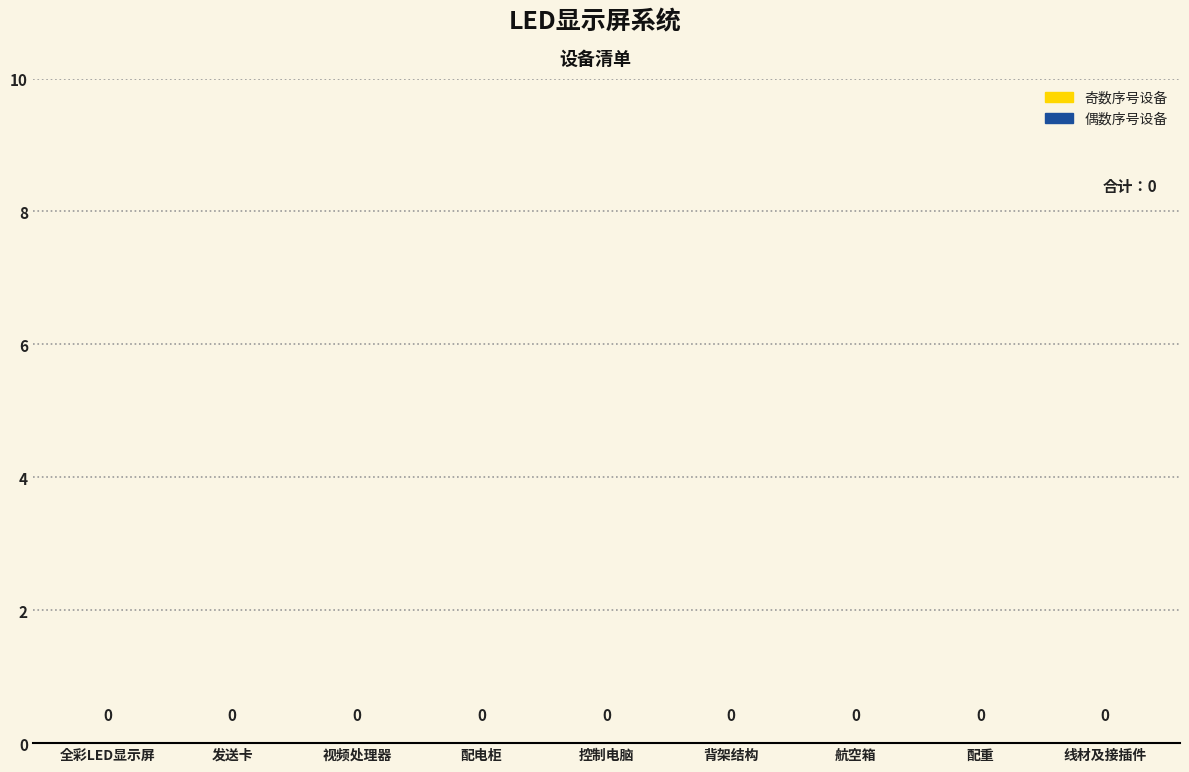

At which category is the sum across all series the highest?

线材及接插件